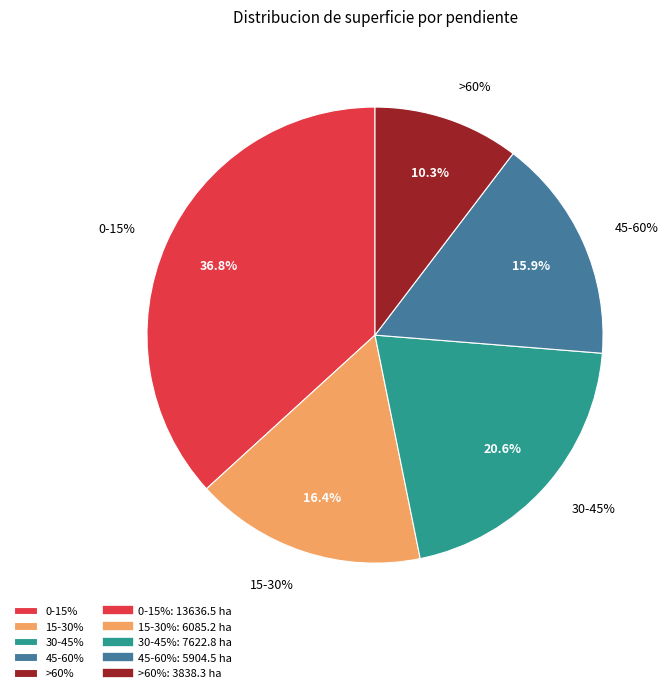

To the nearest percent, what portion does 30-45% represent?

21%